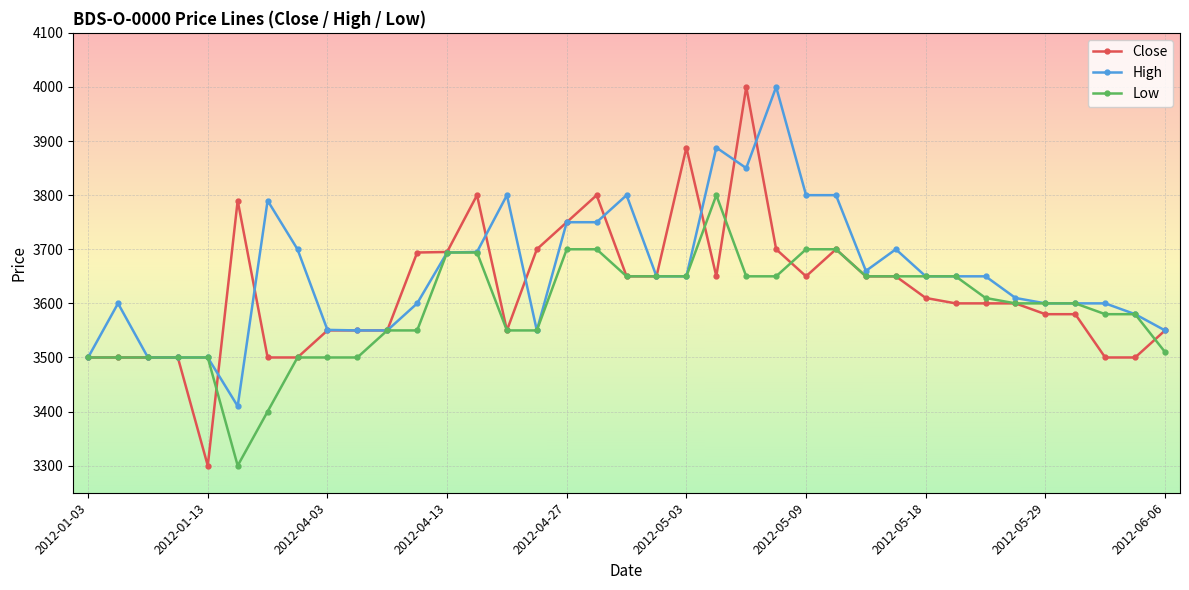

At how many categories does at least one series exceed 3873?

4